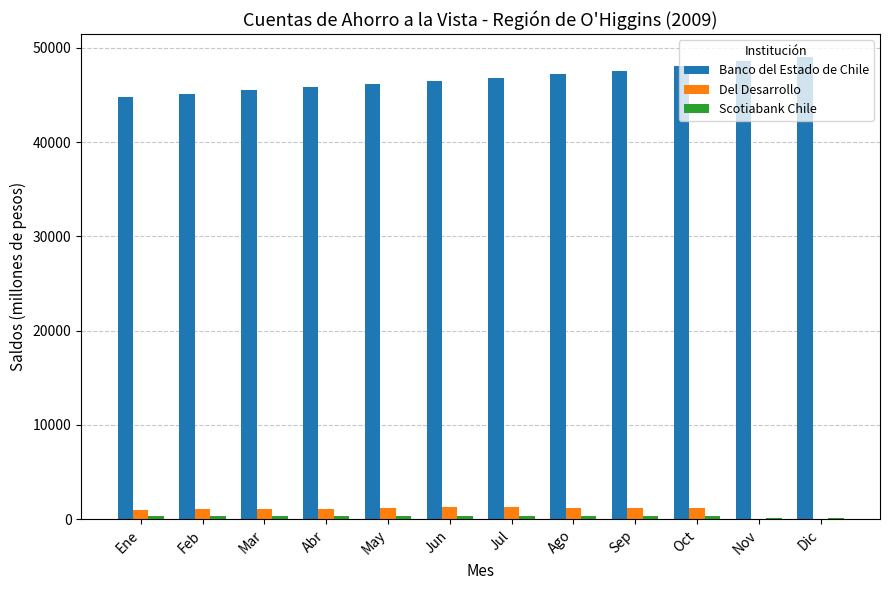

How many groups of bars are there?

12